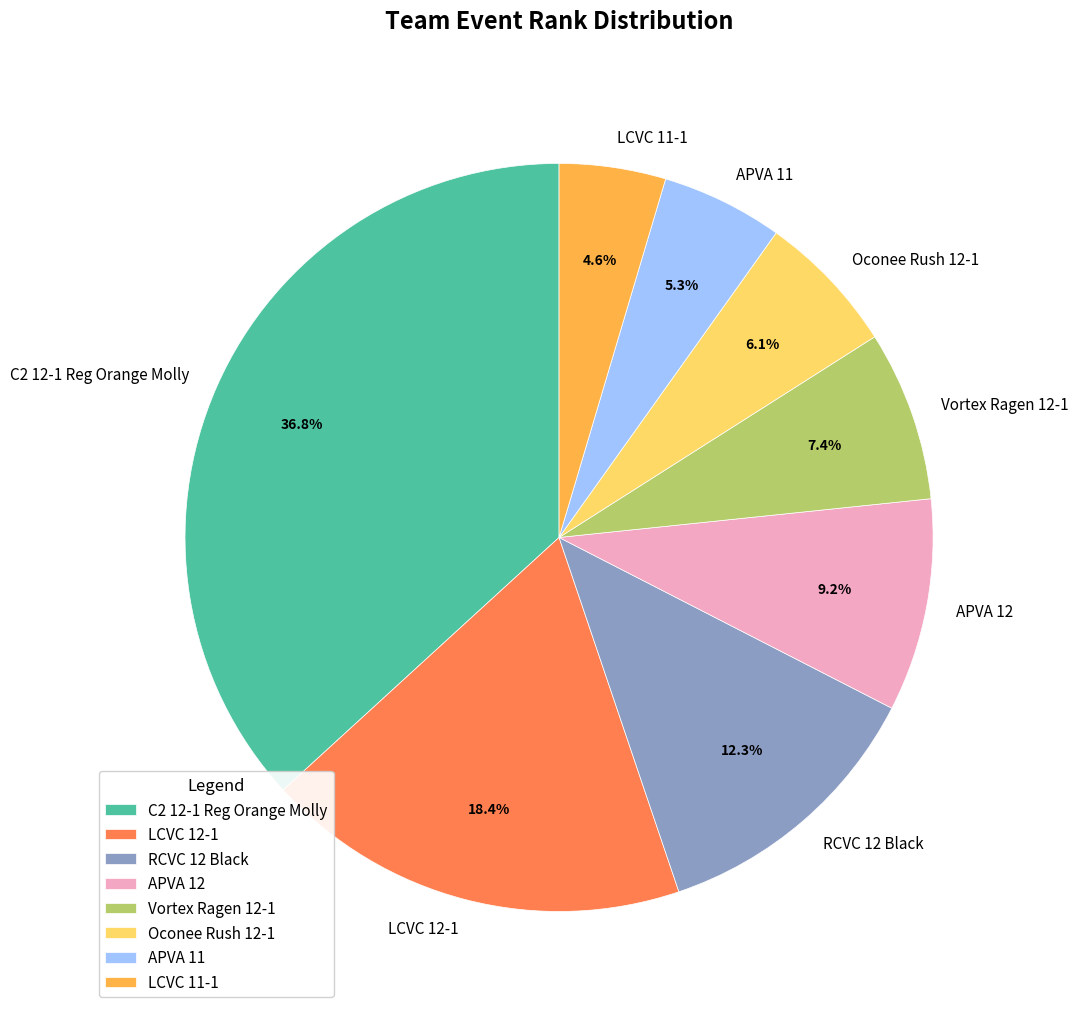

How many slices are in this pie chart?

8